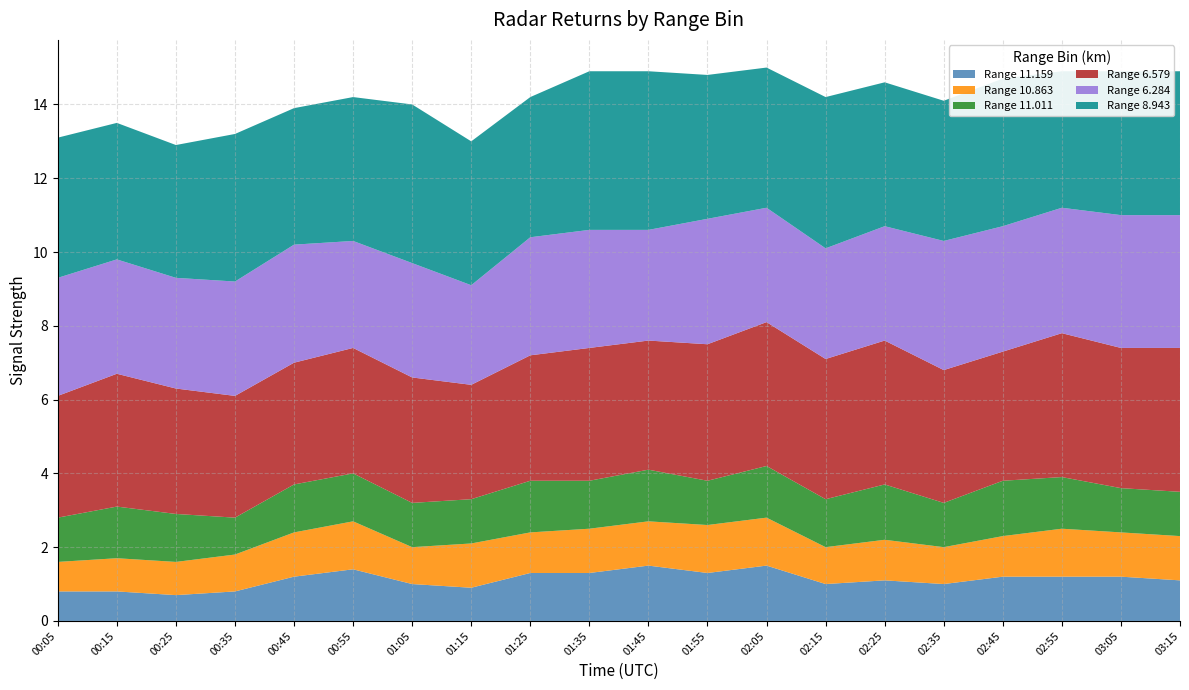

Reading right to left, what are all the values shown in this chart?

11.159: 1.1	1.2	1.2	1.2	1.0	1.1	1.0	1.5	1.3	1.5	1.3	1.3	0.9	1.0	1.4	1.2	0.8	0.7	0.8	0.8
10.863: 1.2	1.2	1.3	1.1	1.0	1.1	1.0	1.3	1.3	1.2	1.2	1.1	1.2	1.0	1.3	1.2	1.0	0.9	0.9	0.8
11.011: 1.2	1.2	1.4	1.5	1.2	1.5	1.3	1.4	1.2	1.4	1.3	1.4	1.2	1.2	1.3	1.3	1.0	1.3	1.4	1.2
6.579: 3.9	3.8	3.9	3.5	3.6	3.9	3.8	3.9	3.7	3.5	3.6	3.4	3.1	3.4	3.4	3.3	3.3	3.4	3.6	3.3
6.284: 3.6	3.6	3.4	3.4	3.5	3.1	3.0	3.1	3.4	3.0	3.2	3.2	2.7	3.1	2.9	3.2	3.1	3.0	3.1	3.2
8.943: 3.9	3.9	3.7	4.0	3.8	3.9	4.1	3.8	3.9	4.3	4.3	3.8	3.9	4.3	3.9	3.7	4.0	3.6	3.7	3.8